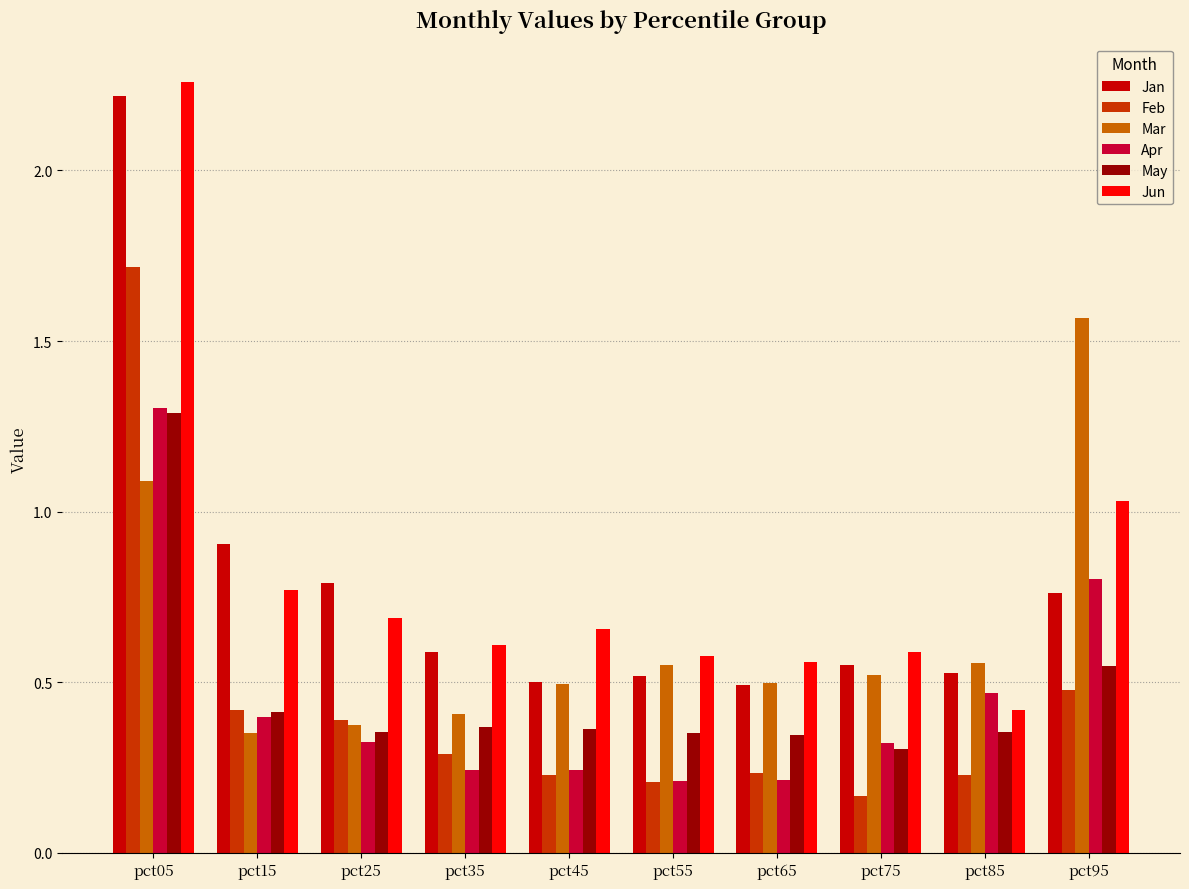

What is the approximate value of Jan at pct15?

0.9